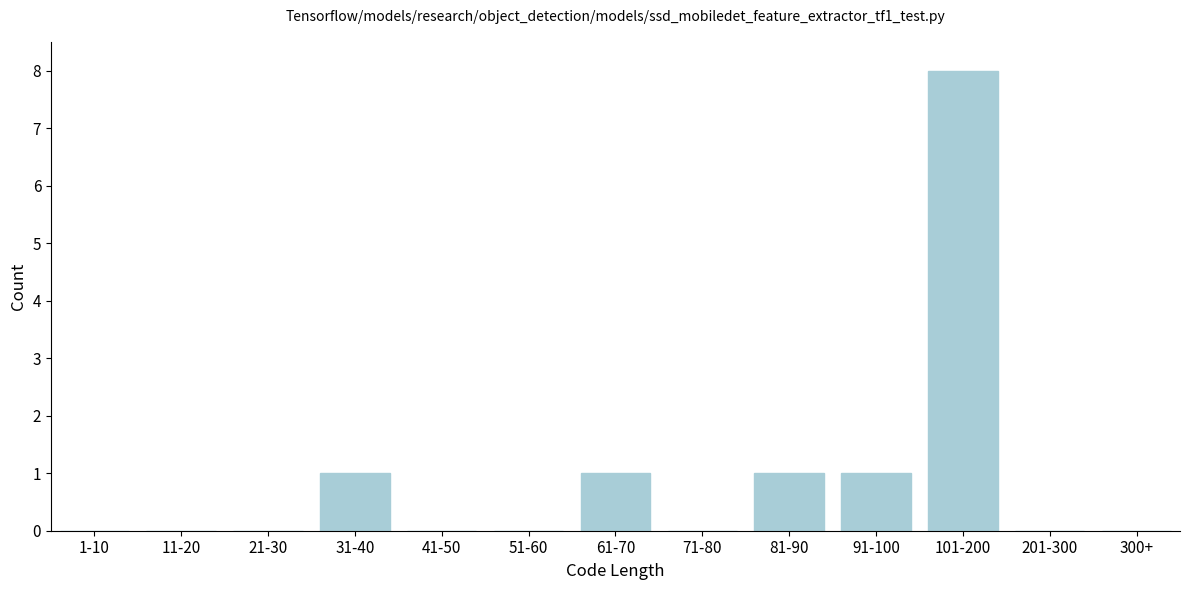

Reading right to left, what are all the values shown in this chart?

300+=0	201-300=0	101-200=8	91-100=1	81-90=1	71-80=0	61-70=1	51-60=0	41-50=0	31-40=1	21-30=0	11-20=0	1-10=0